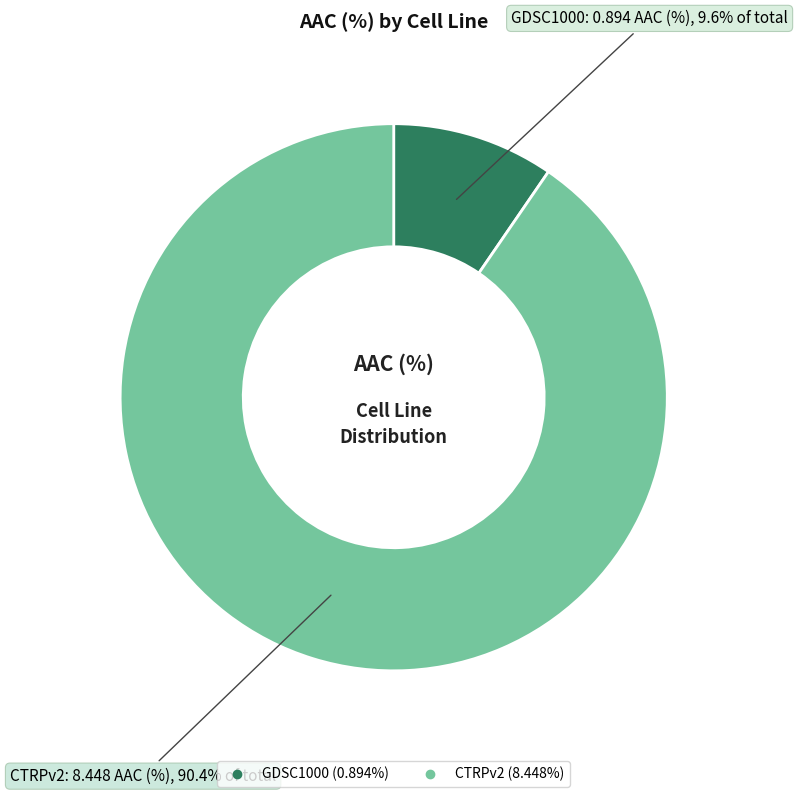

To the nearest percent, what is the difference between the CTRPv2 and GDSC1000 slice percentages?

81%